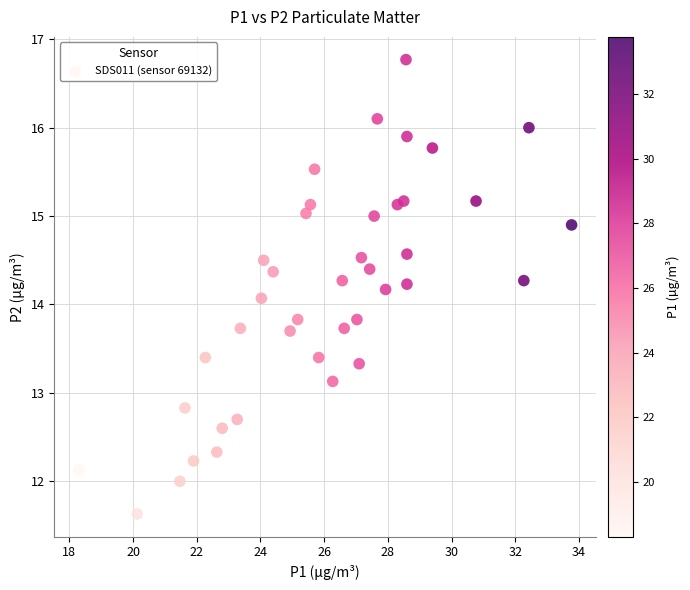

What is the range of X values (max minus min)?

15.5